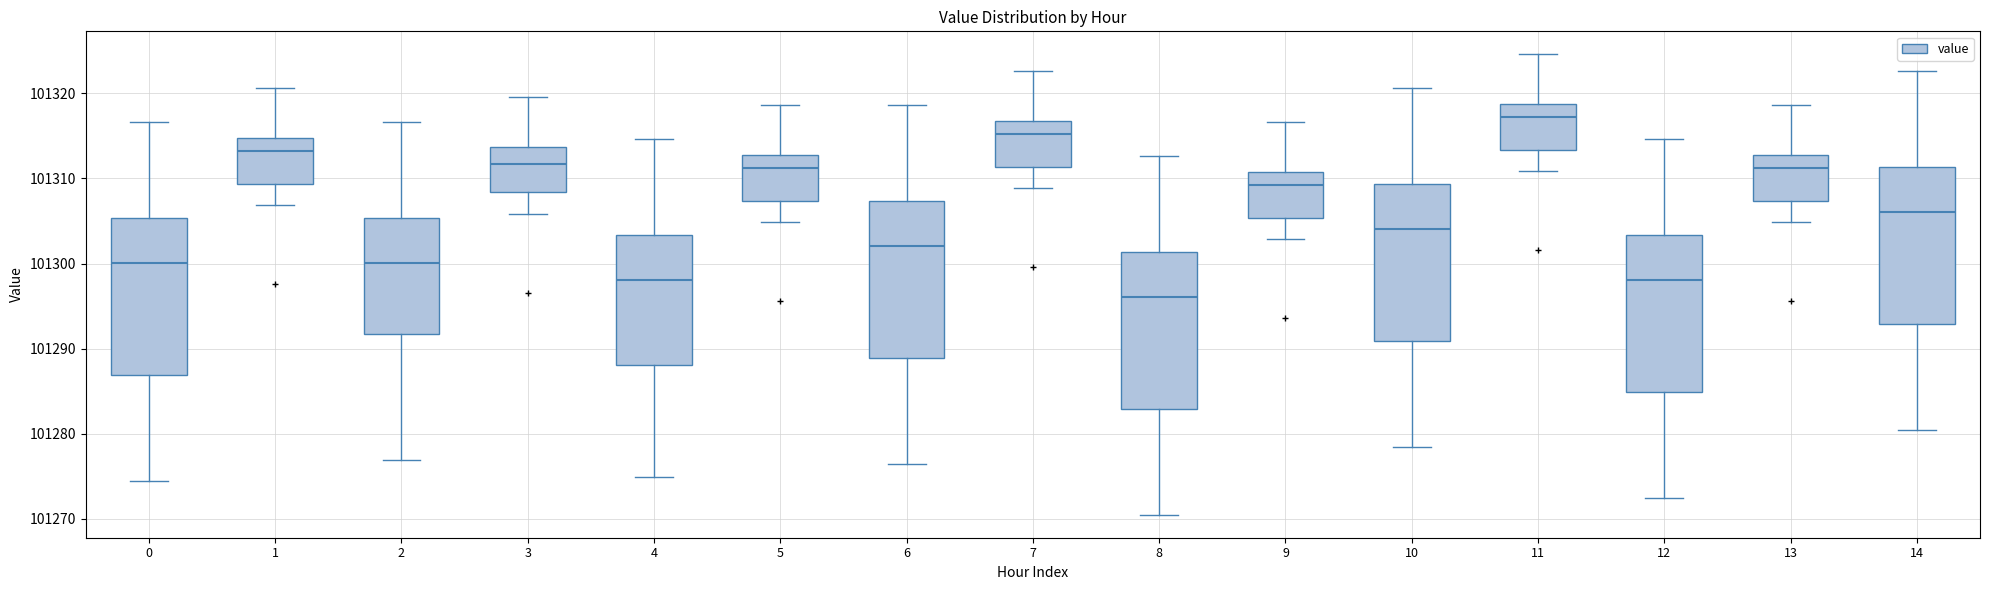

Which box's median line is the lowest?

8